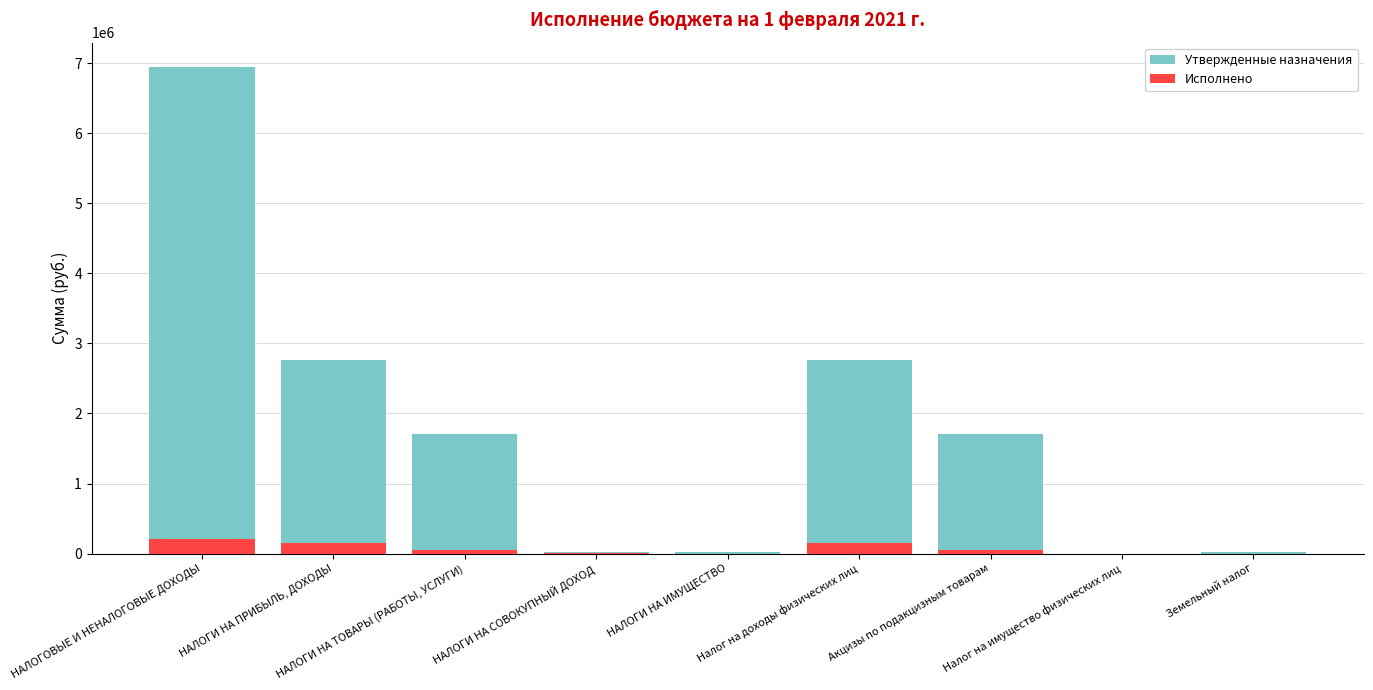

What value does the Утвержденные назначения series have at Акцизы по подакцизным товарам?

1711750.0